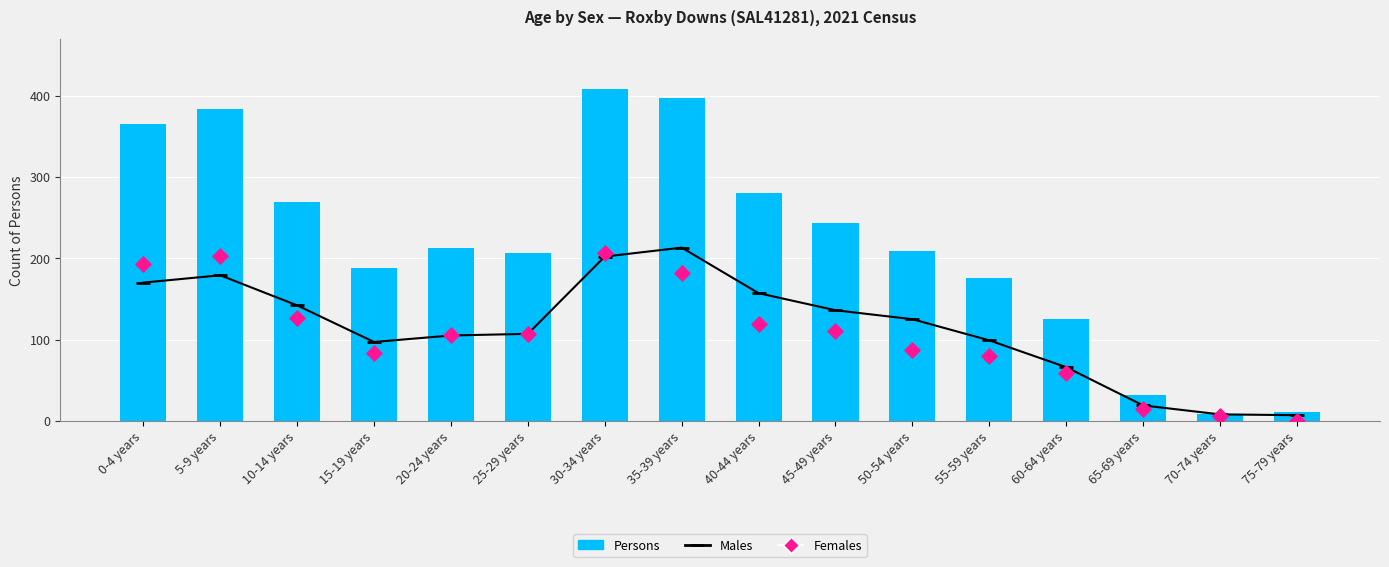

At which category is the sum across all series the highest?

30-34 years